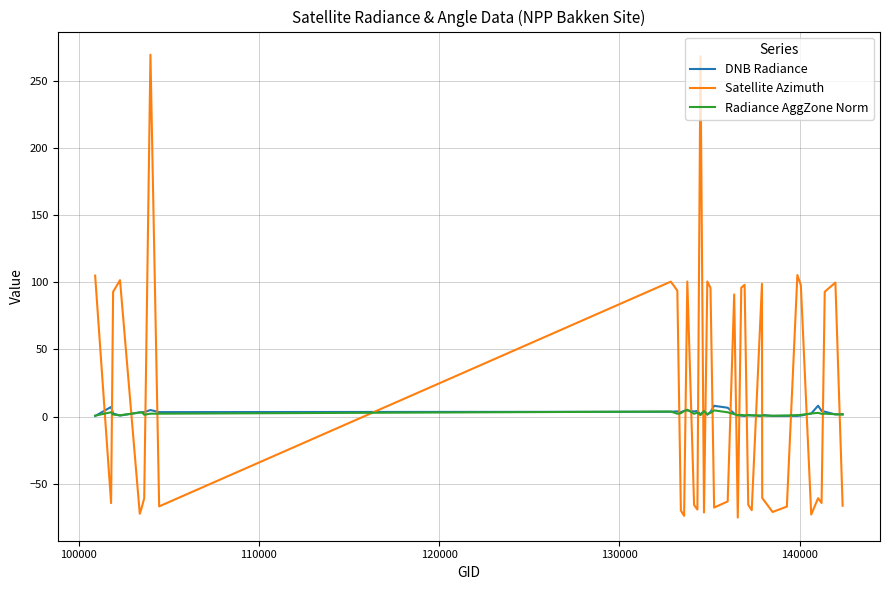

What is the maximum value for Satellite Azimuth?

269.5